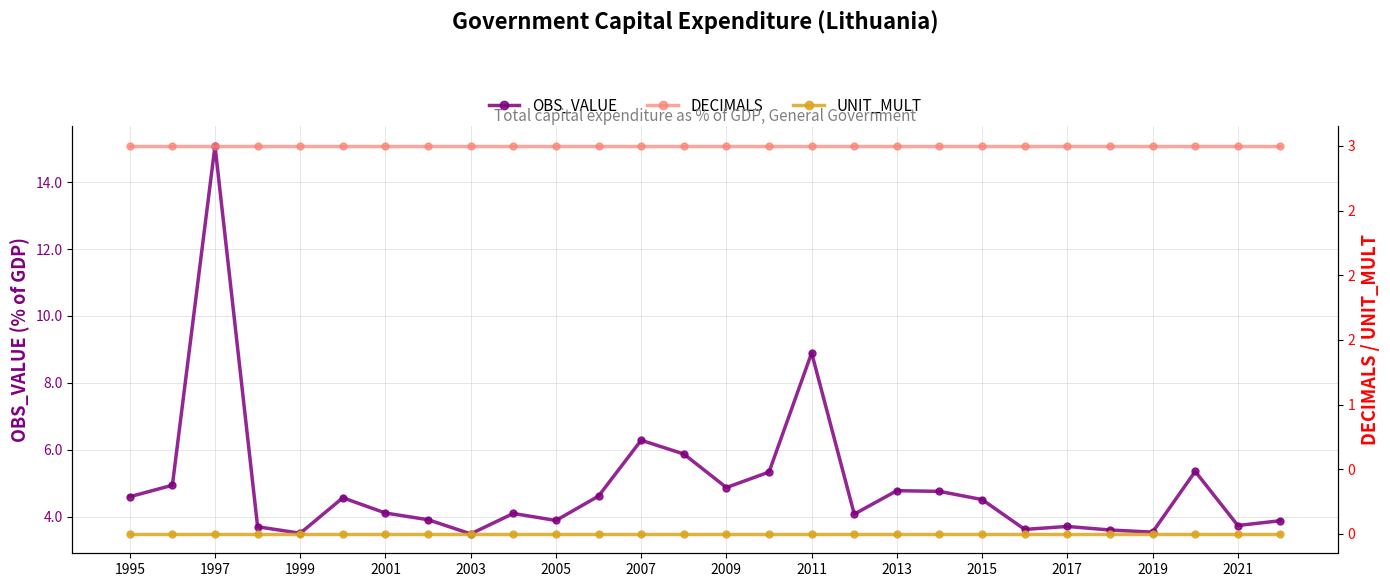

What is the value of the OBS_VALUE point at the 21st from the left?

4.5